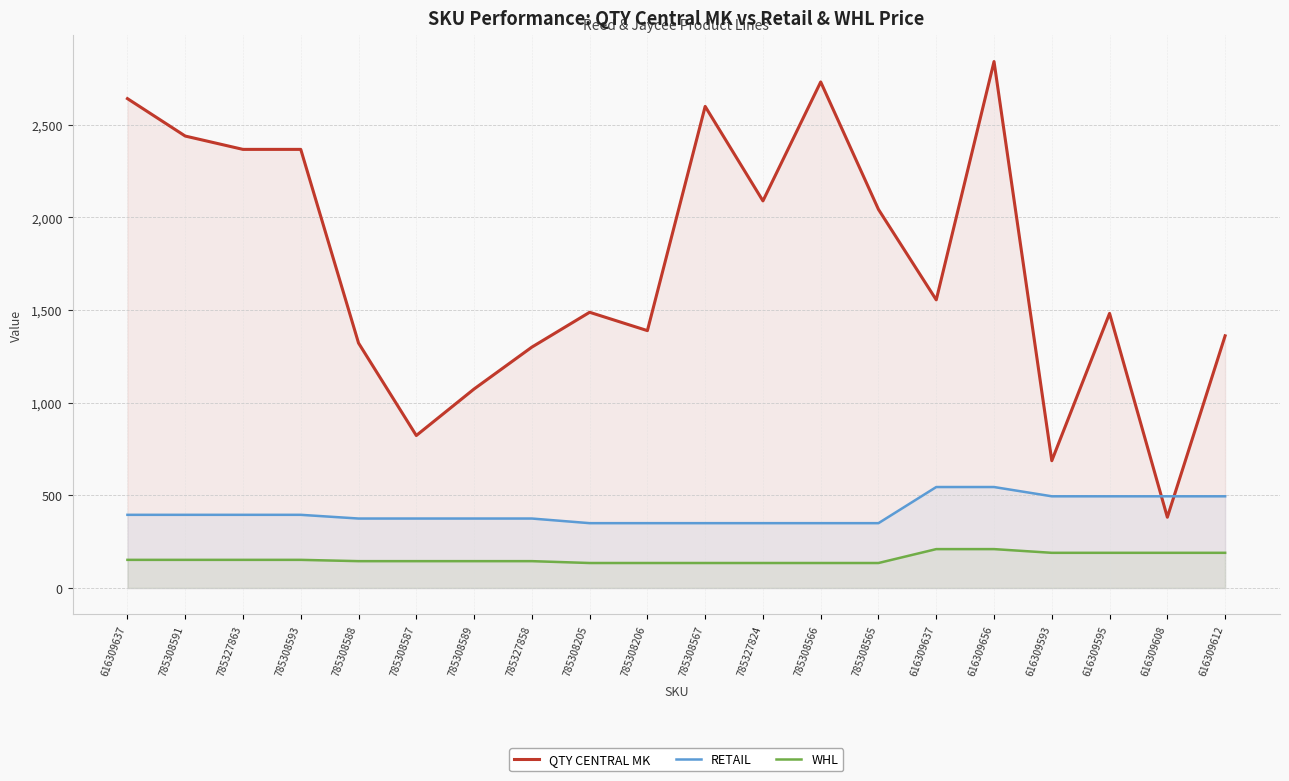

How many lines are shown in the chart?

3